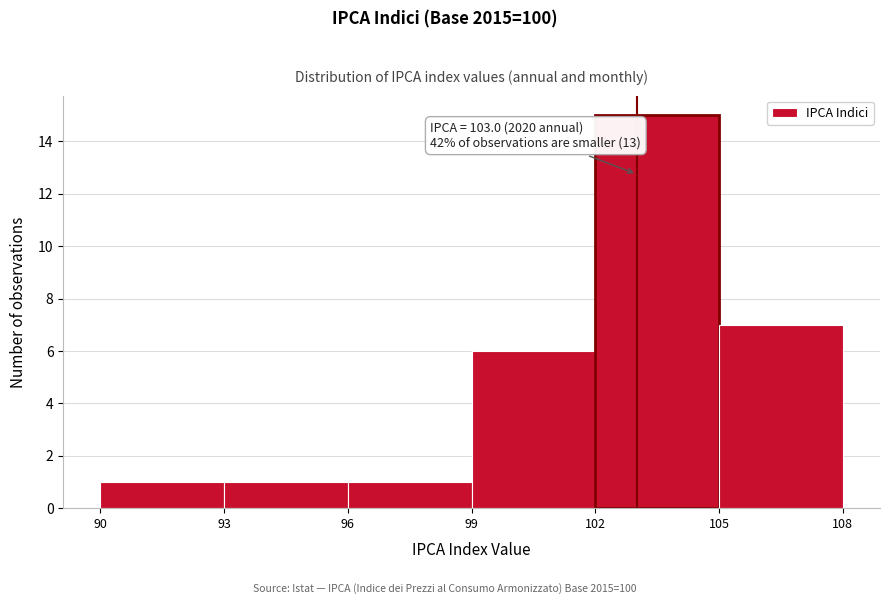

Over which range of the x-axis is the bar tallest?

102 to 105